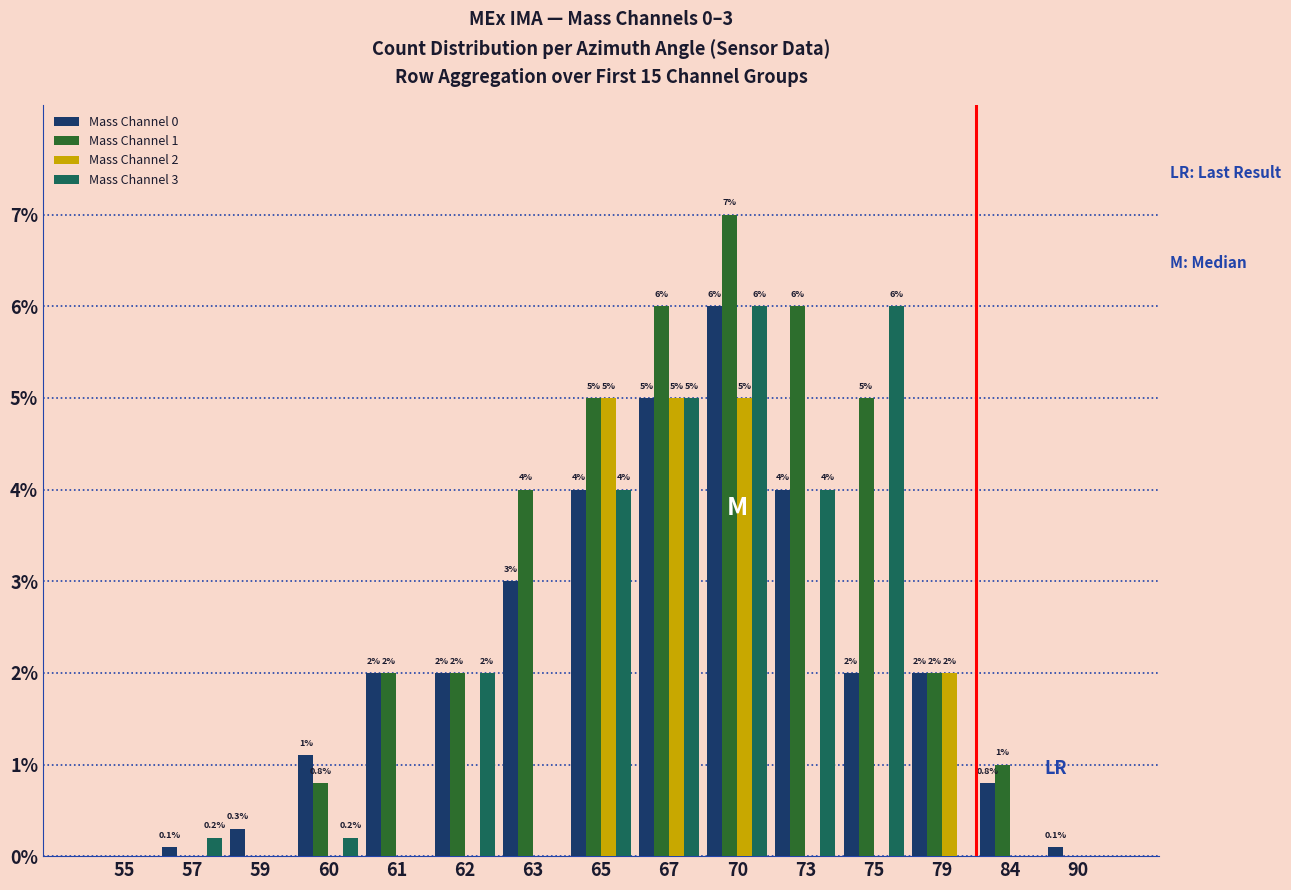

What is the total value across all series at 67?

21.0